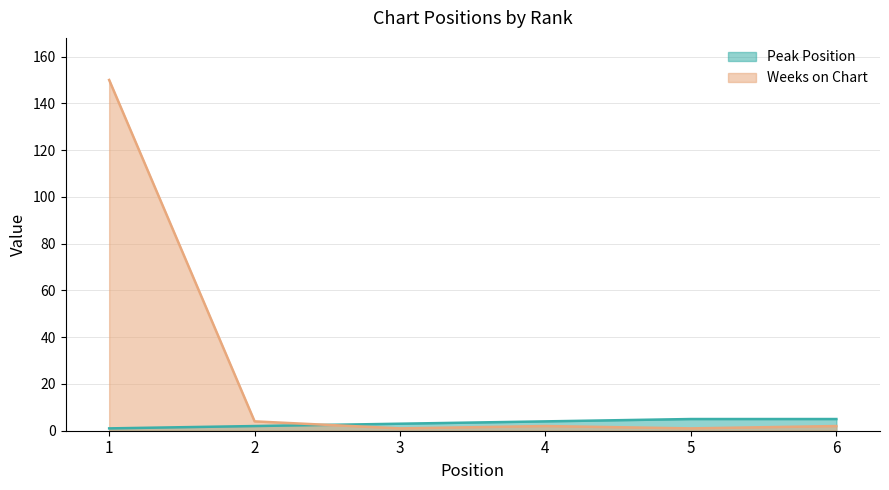

Which series has the widest spread of values?

Weeks on Chart